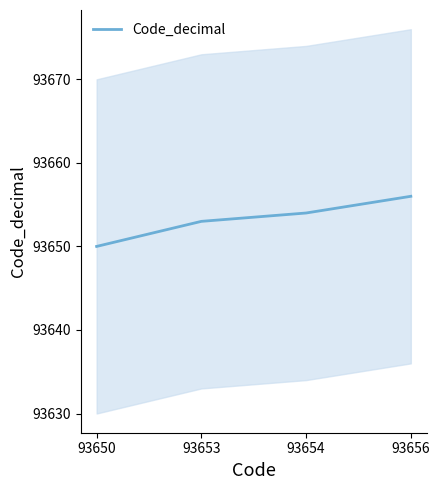

Is this an area chart (filled region under the line)?

No